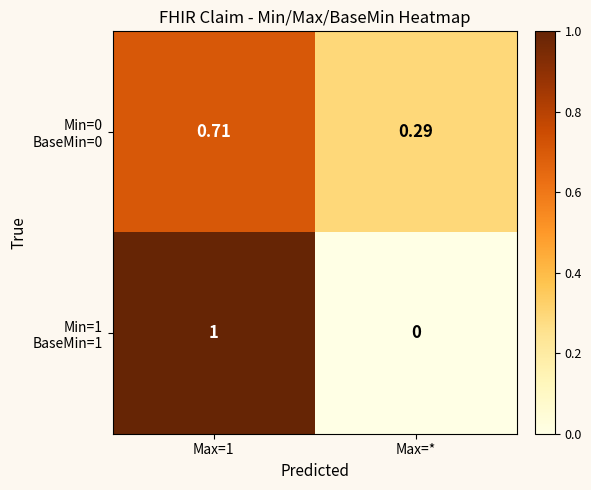

Which label corresponds to the smallest value in the chart?

Max=*